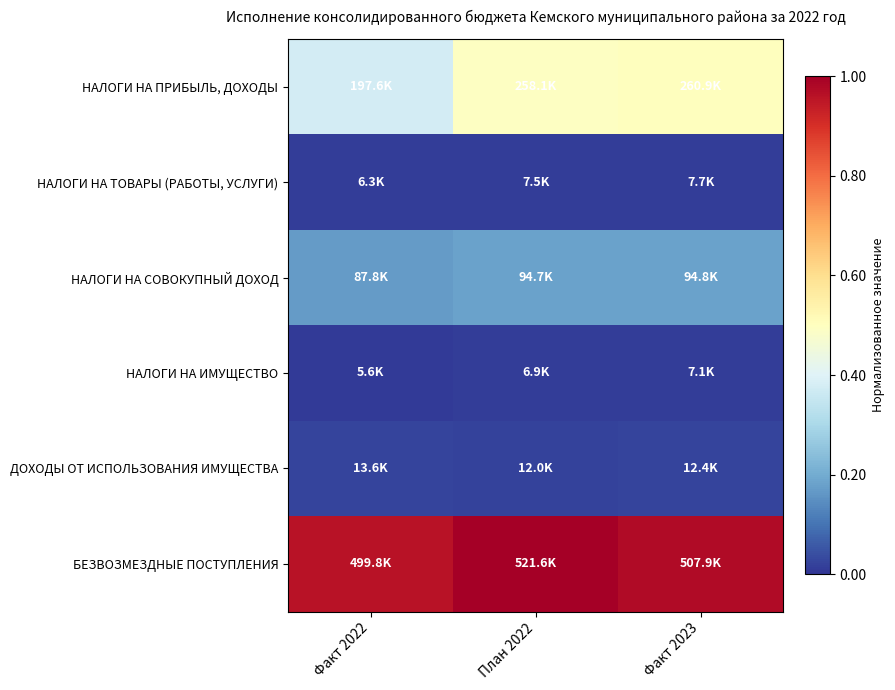

Reading left to right, extract all data points from this chart.

НАЛОГИ НА ПРИБЫЛЬ, ДОХОДЫ: Факт 2022=0.4	План 2022=0.5	Факт 2023=0.5
НАЛОГИ НА ТОВАРЫ (РАБОТЫ, УСЛУГИ): Факт 2022=0.0	План 2022=0.0	Факт 2023=0.0
НАЛОГИ НА СОВОКУПНЫЙ ДОХОД: Факт 2022=0.2	План 2022=0.2	Факт 2023=0.2
НАЛОГИ НА ИМУЩЕСТВО: Факт 2022=0.0	План 2022=0.0	Факт 2023=0.0
ДОХОДЫ ОТ ИСПОЛЬЗОВАНИЯ ИМУЩЕСТВА: Факт 2022=0.0	План 2022=0.0	Факт 2023=0.0
БЕЗВОЗМЕЗДНЫЕ ПОСТУПЛЕНИЯ: Факт 2022=1.0	План 2022=1.0	Факт 2023=1.0